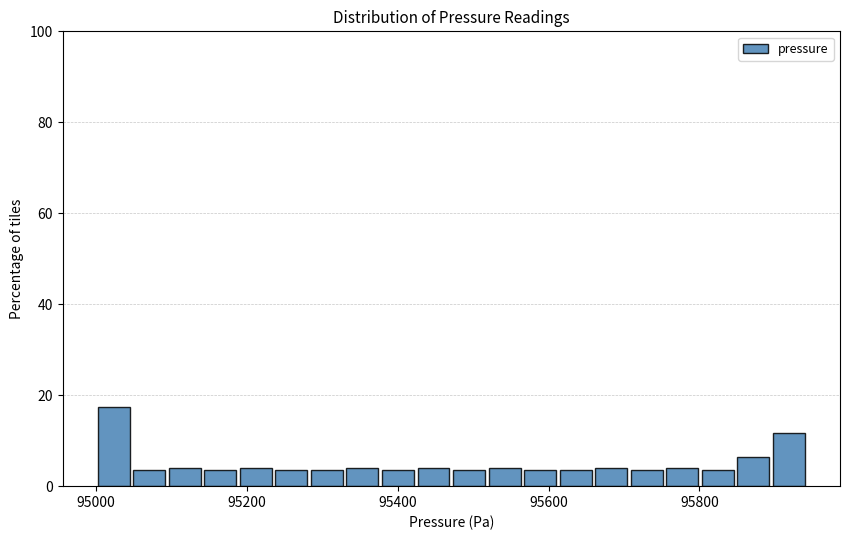

Around what value on the x-axis is the tallest bar? Give the approximate position of its centre, as read against the axis.

95020